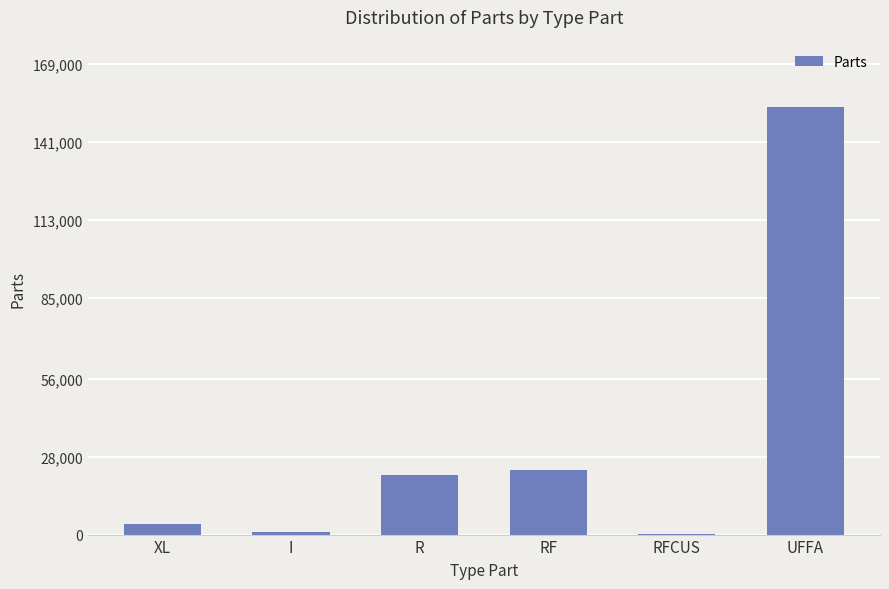

What is the greatest value displayed?

153703.9